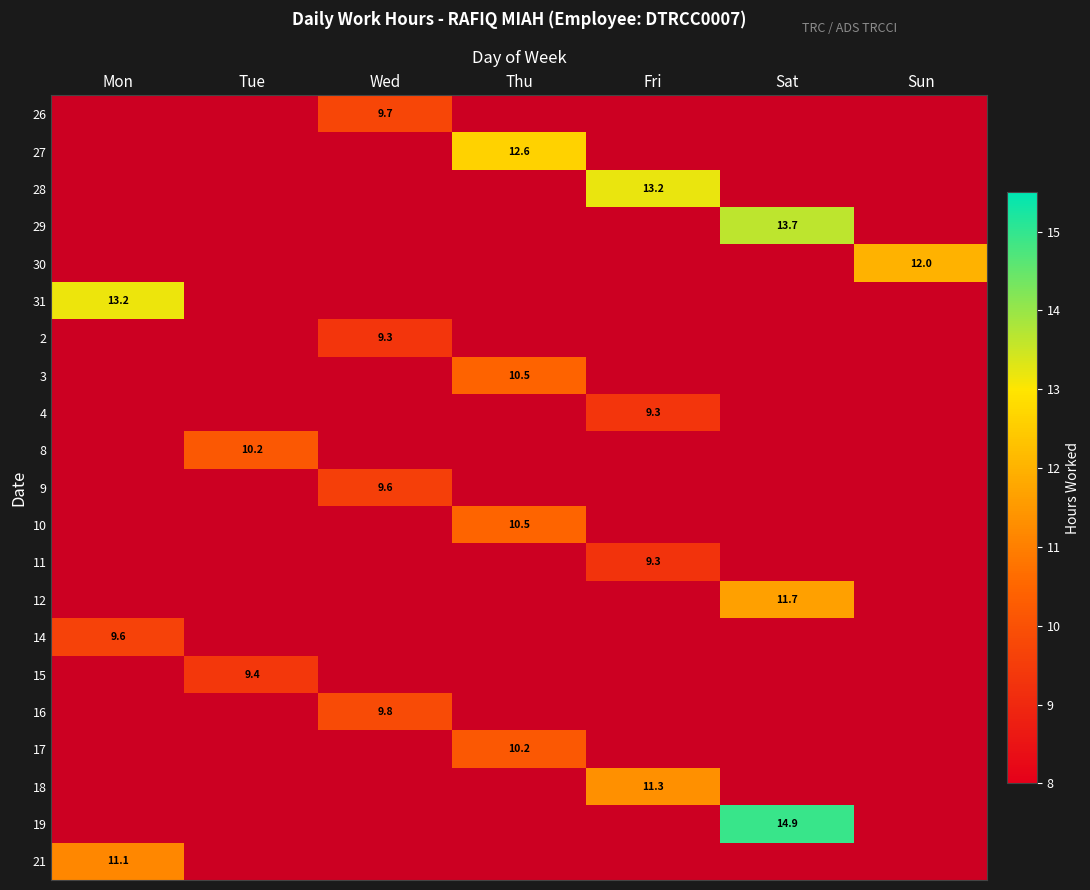

Is the value of 8 at Tue greater than the value of 12 at Sat?

No